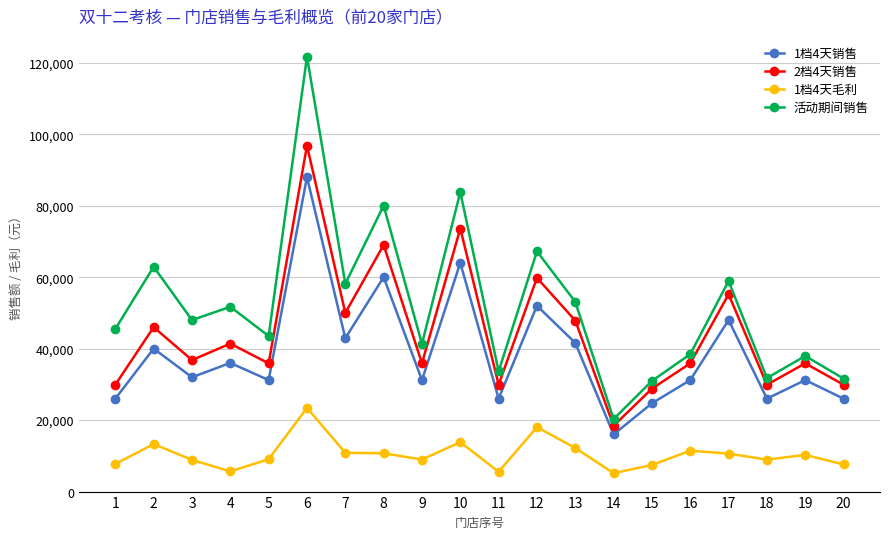

Does the chart have visible grid lines?

Yes